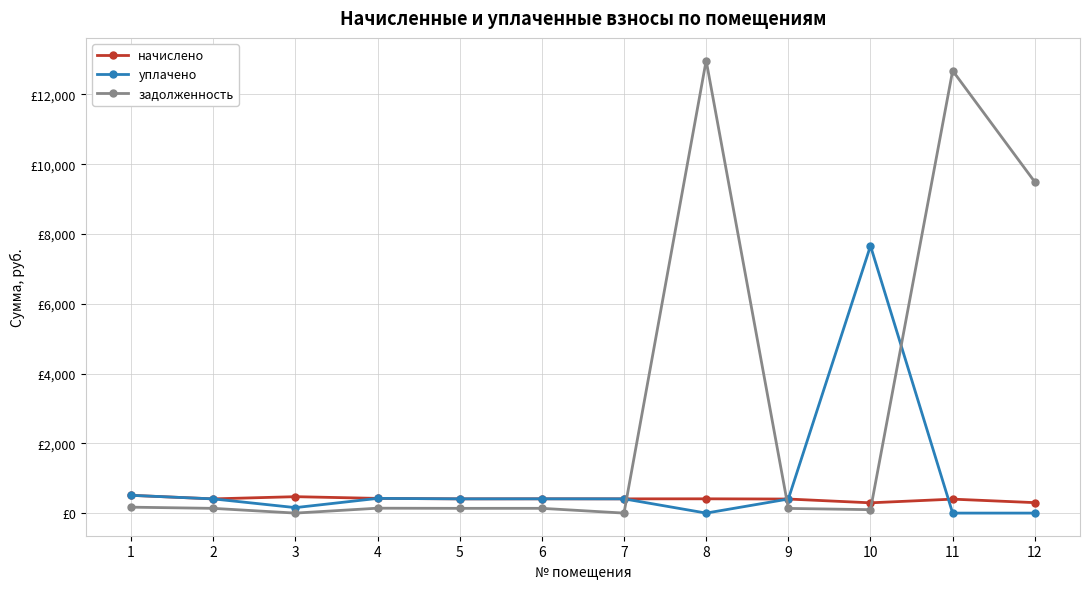

Which series has the largest total across all categories?

задолженность